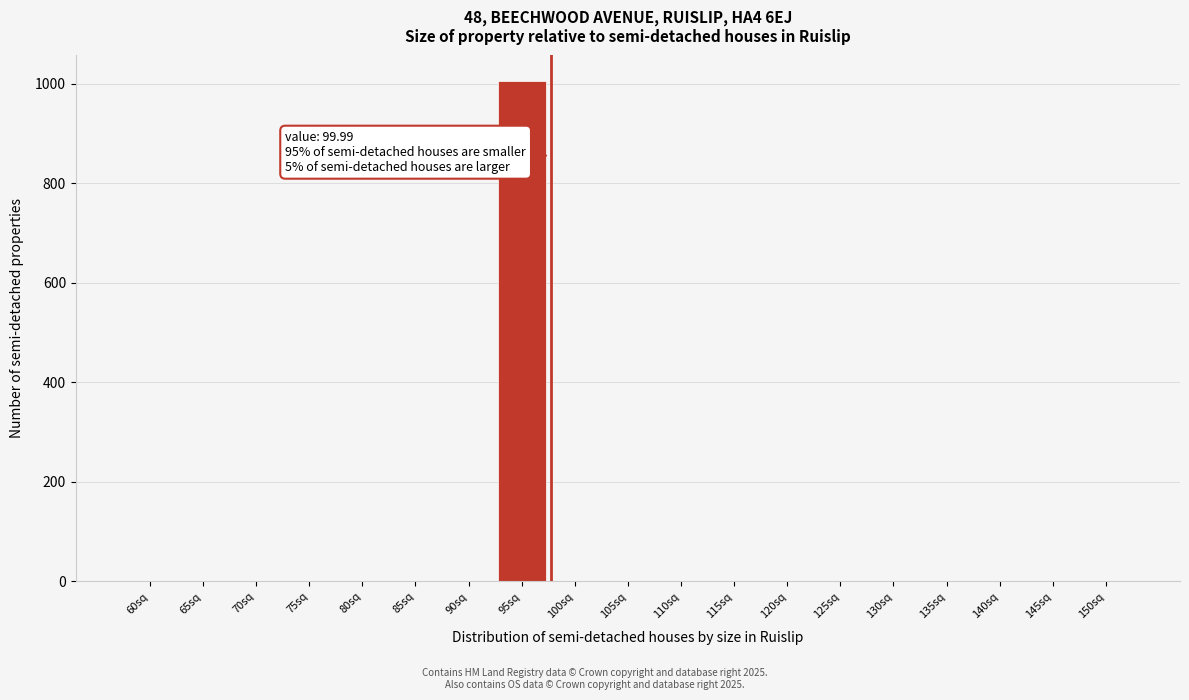

Reading left to right, extract all data points from this chart.

60sq=0	65sq=0	70sq=0	75sq=0	80sq=0	85sq=0	90sq=0	95sq=1006	100sq=0	105sq=0	110sq=0	115sq=0	120sq=0	125sq=0	130sq=0	135sq=0	140sq=0	145sq=0	150sq=0